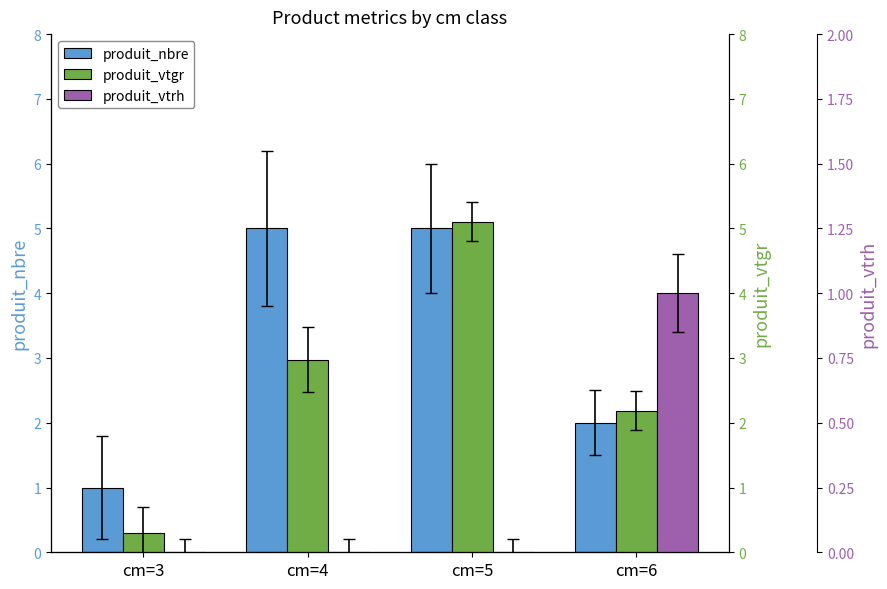

How many categories are shown in the chart?

4